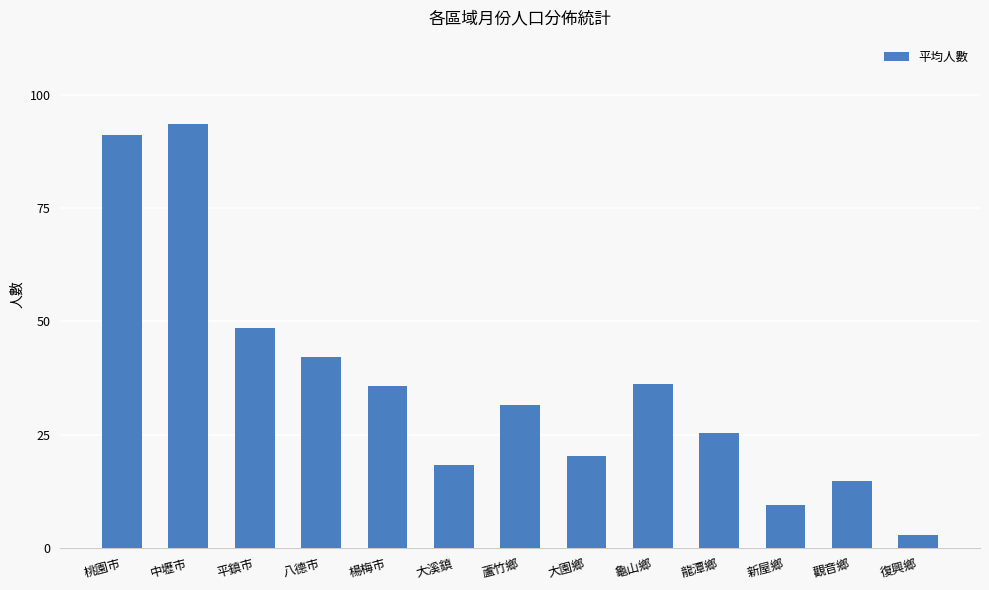

Approximately how many times larger is the value at 八德市 compared to 龍潭鄉?

1.7